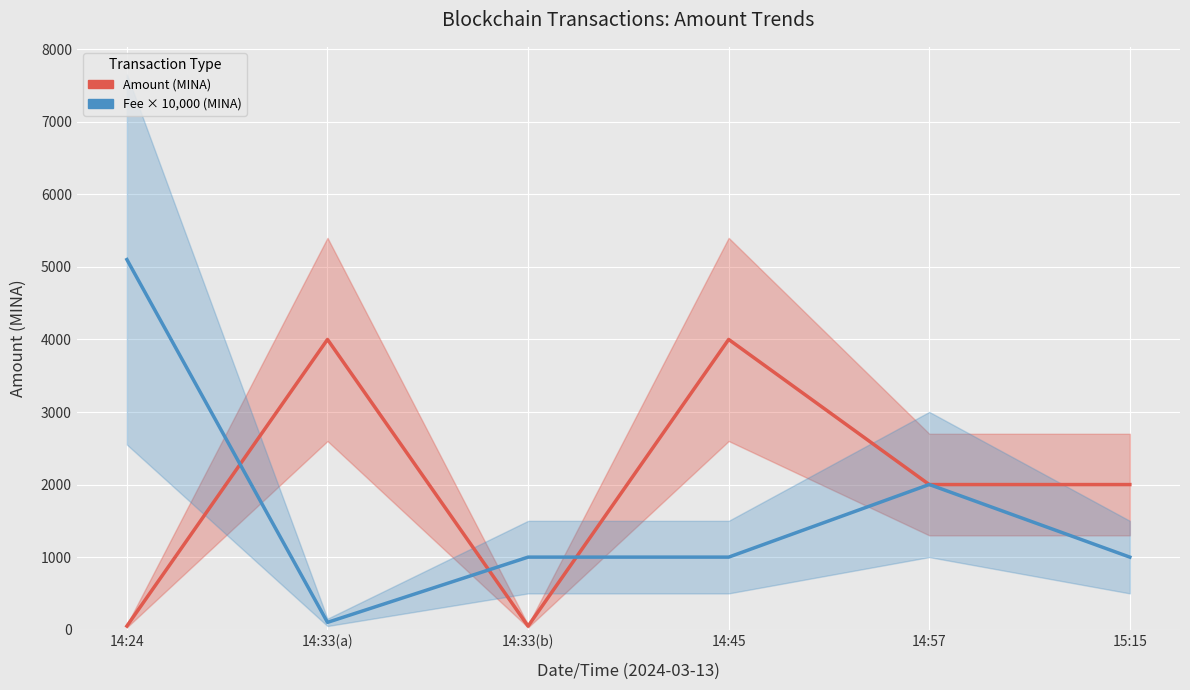

Reading left to right, what are all the values shown in this chart?

Amount (MINA): 14:24=50.0	14:33(a)=4000.0	14:33(b)=48.9	14:45=3999.9	14:57=2000.0	15:15=1999.9
Fee × 10,000 (MINA): 14:24=5101.0	14:33(a)=101.0	14:33(b)=1000.0	14:45=1000.0	14:57=2001.0	15:15=1000.0